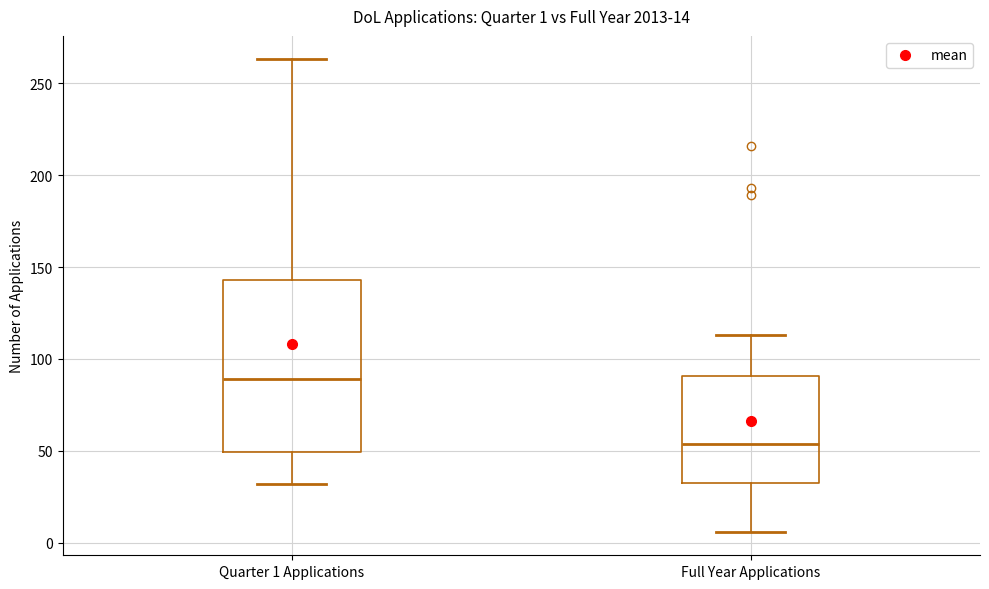

Which box is the tallest, from its lower edge to its upper edge?

Quarter 1 Applications